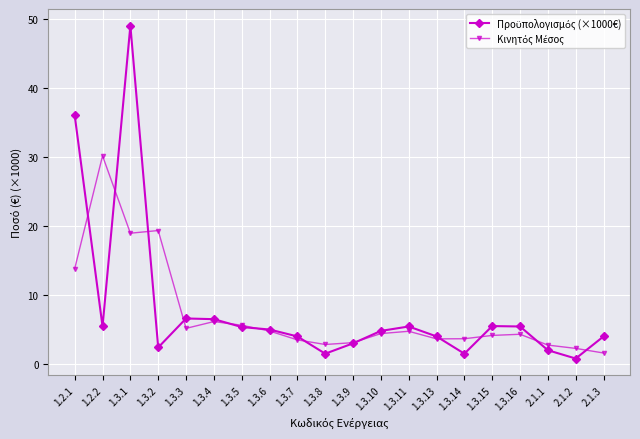

What is the spread (max minus min) of values at 1.3.7?

0.5